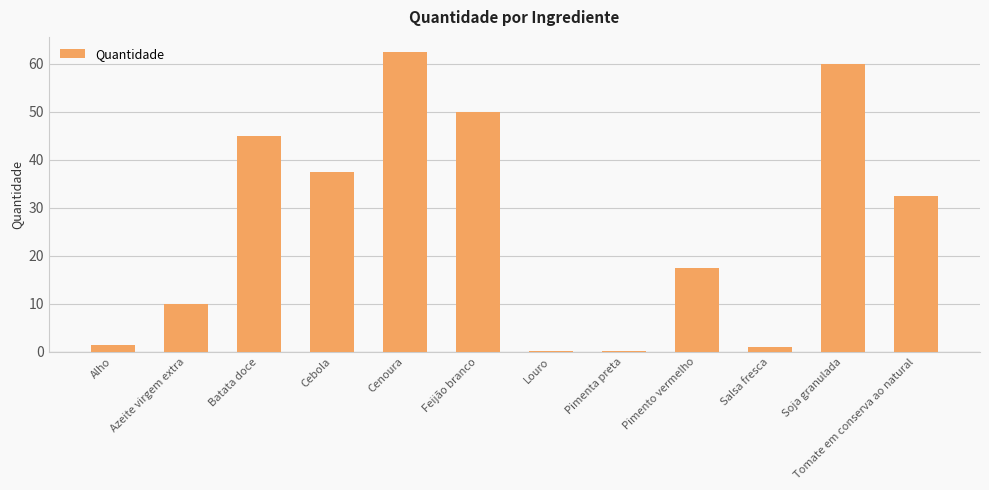

At which label is the value closest to 31?

Tomate em conserva ao natural